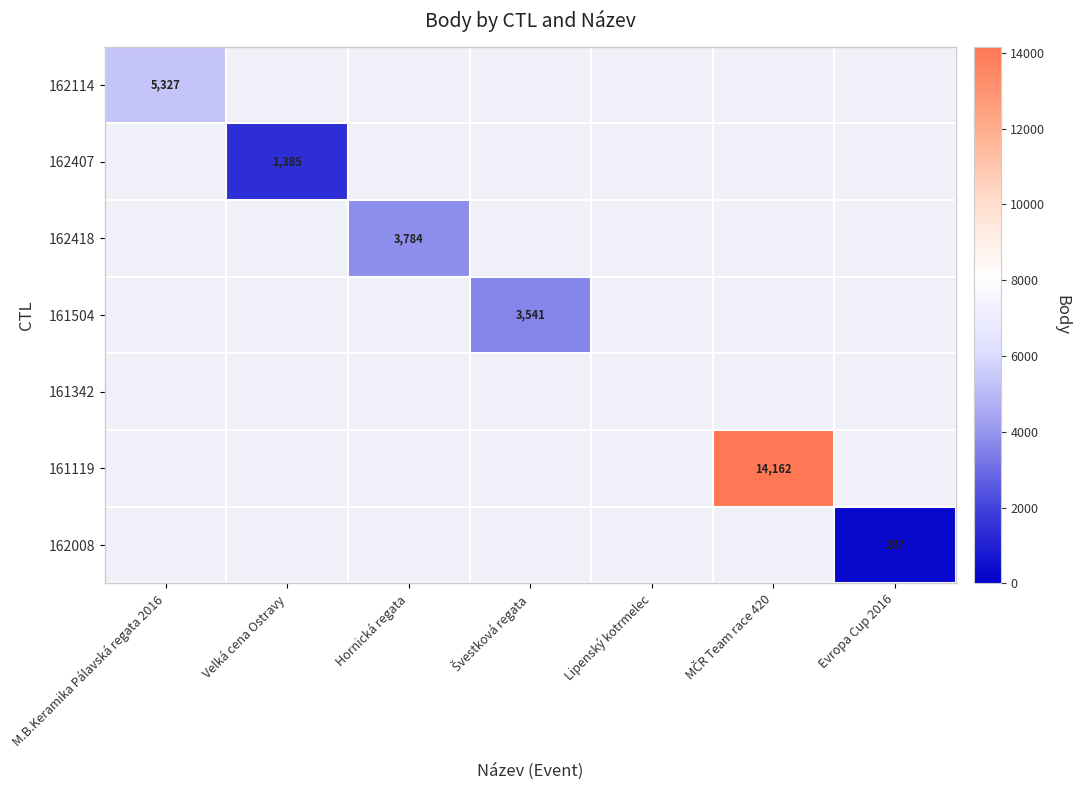

At which category does the chart reach its peak across all series?

MČR Team race 420